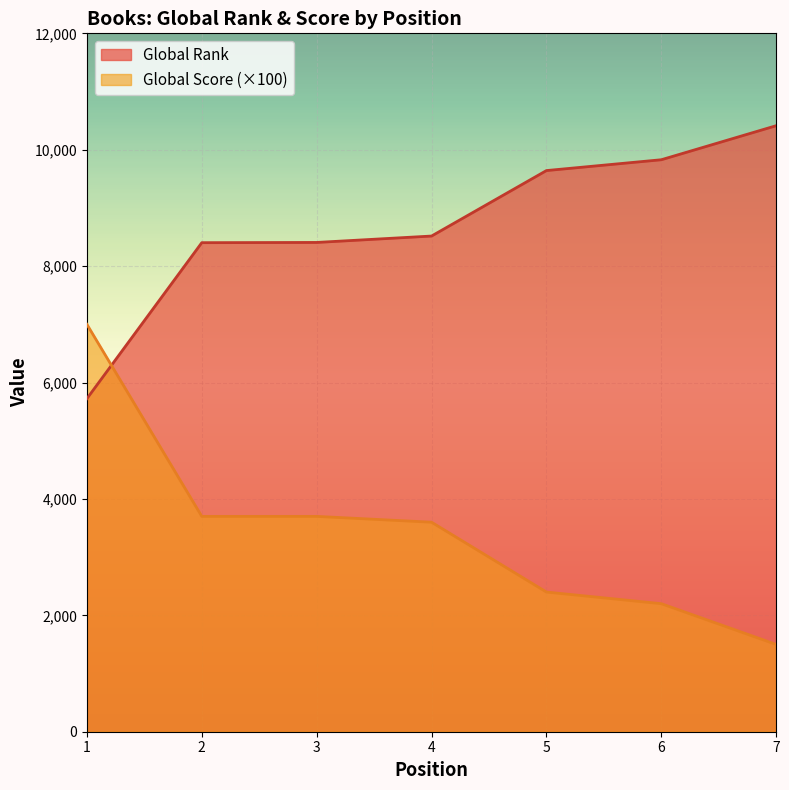

What is the value of the Global Score point at the 1st from the left?

7000